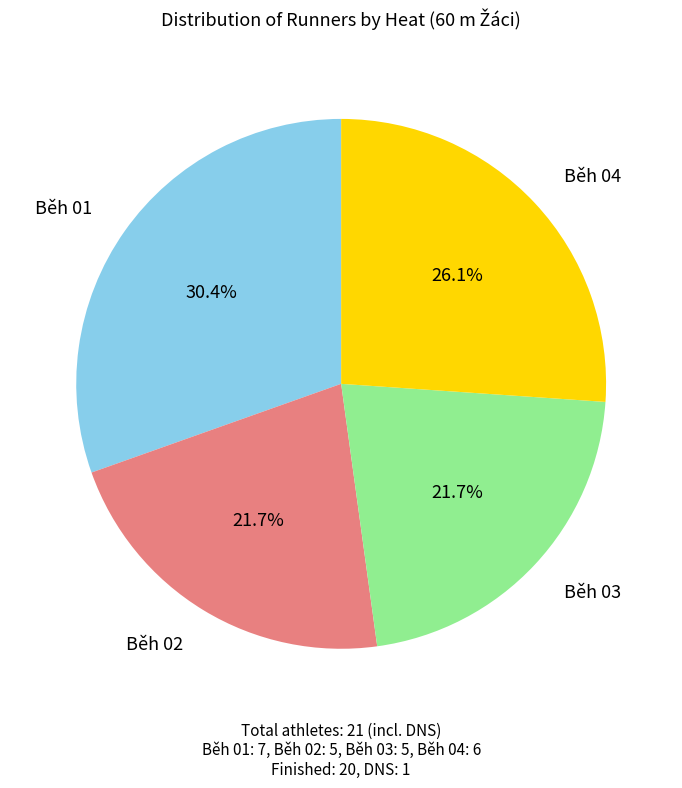

What portion of the pie excludes Běh 03?

78.3%